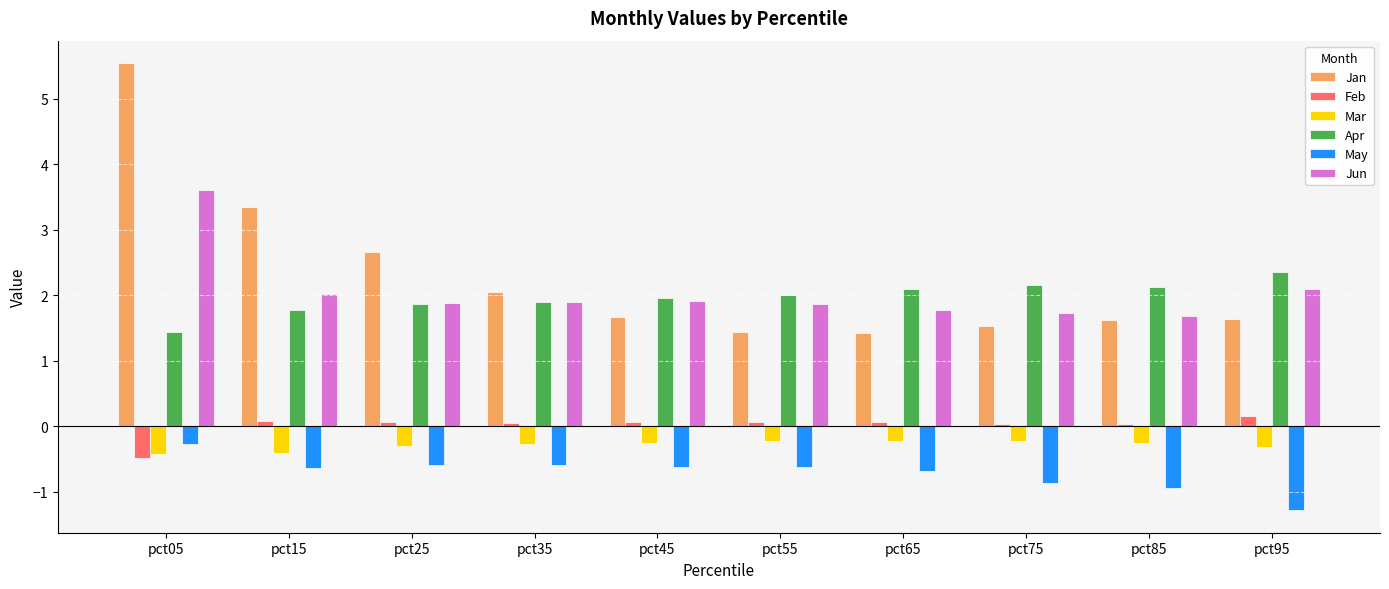

The Apr series shows 2.2 at pct75. True or false?

True